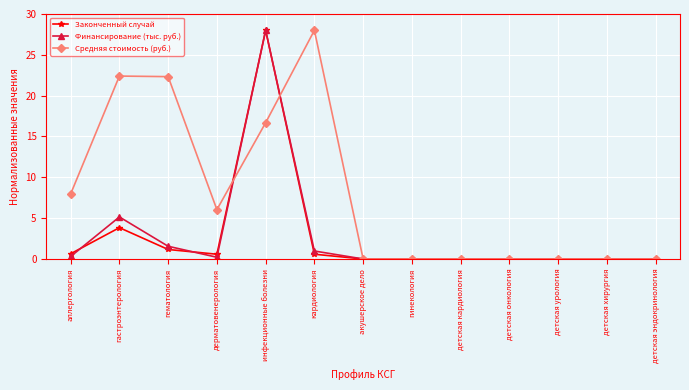

At which category does Финансирование (тыс. руб.) reach its first local valley?

дерматовенерология